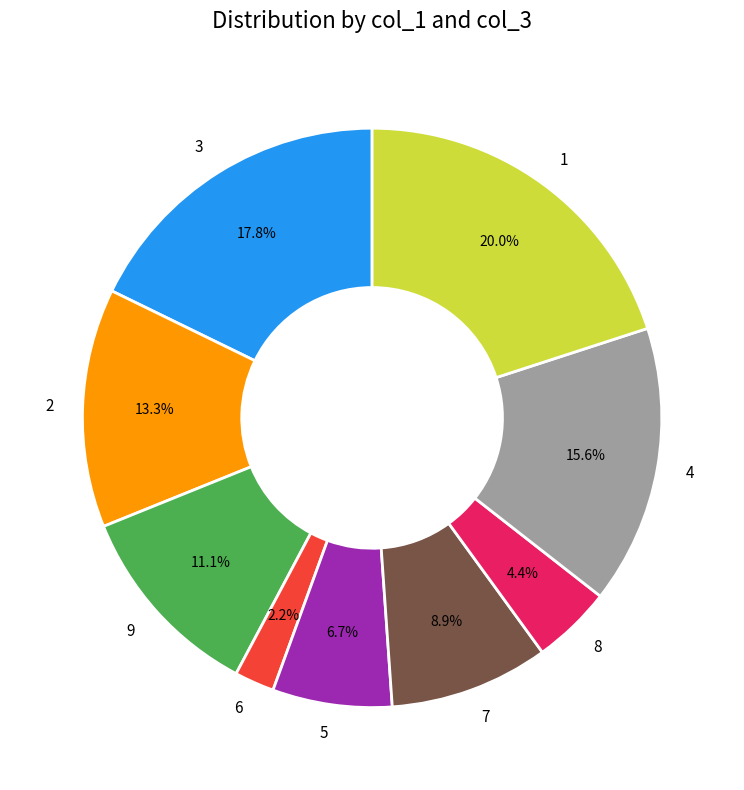

Does 7 represent more than half of the total?

No